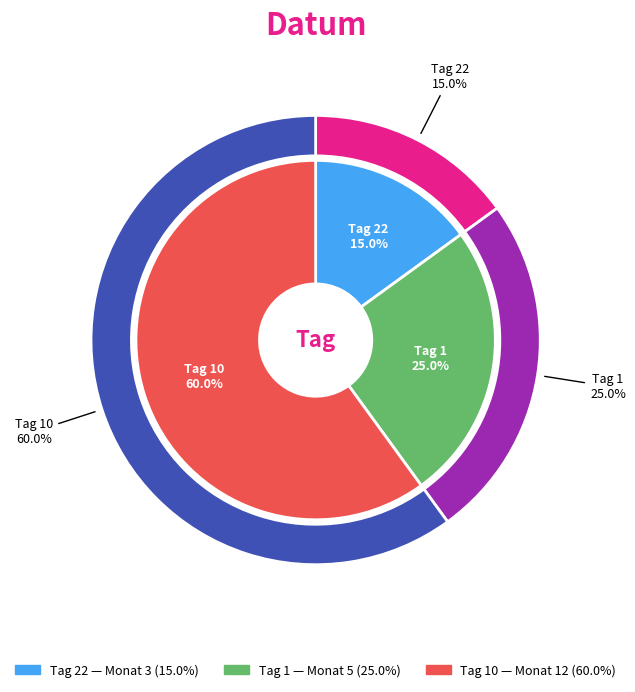

How many slices are in this pie chart?

3